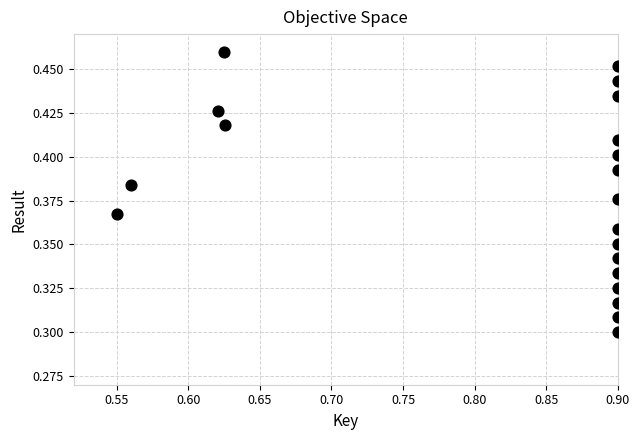

Count the number of points in this scatter plot.

20